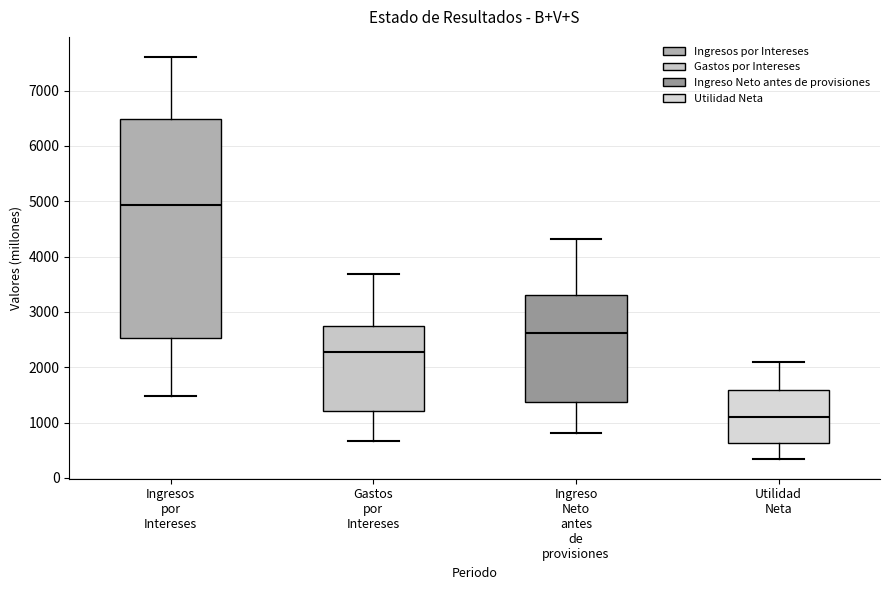

Reading left to right, read every box against the y-axis: the position of its median line, the range the box covers, and the ends of its whiskers. The values are not printed on the chart, so give them approximately, as read against the axis.

Ingresos por Intereses: median 4900, box 2500 to 6500, whiskers 1500 to 7600
Gastos por Intereses: median 2300, box 1200 to 2800, whiskers 700 to 3700
Ingreso Neto antes de provisiones: median 2600, box 1400 to 3300, whiskers 800 to 4300
Utilidad Neta: median 1100, box 600 to 1600, whiskers 300 to 2100